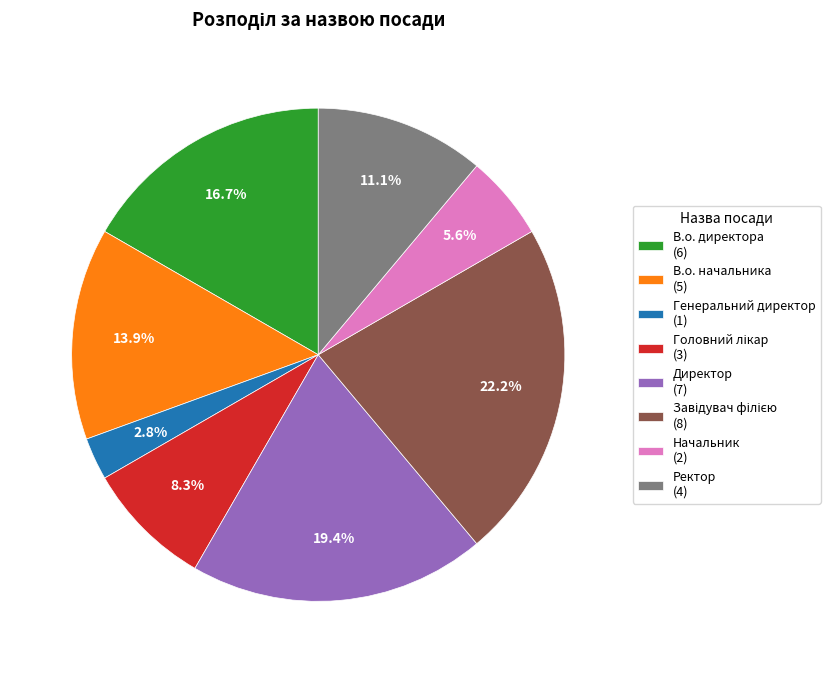

Combined, do Ректор and В.о. директора account for over 50%?

No